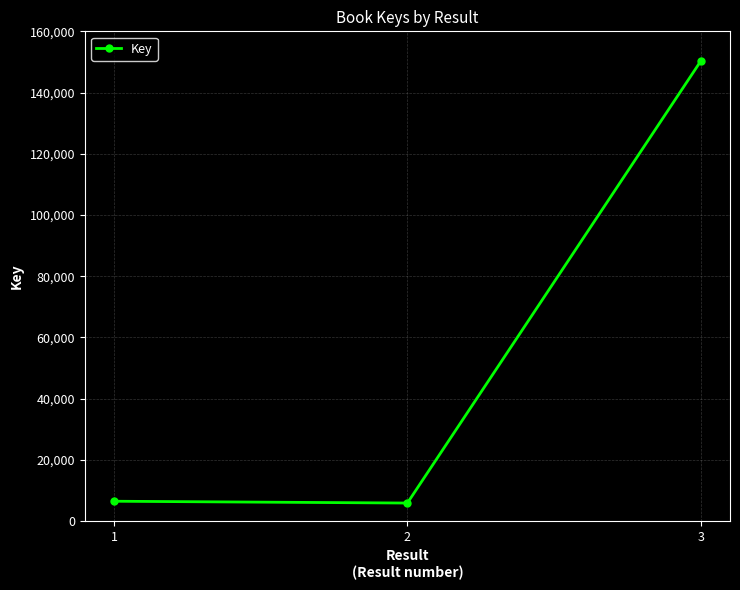

Approximately how many times larger is the value at 2 compared to 1?

0.9